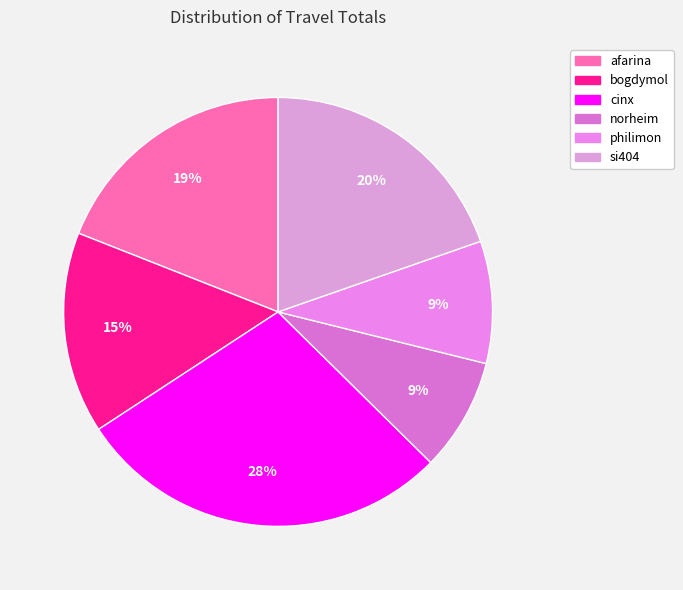

Rank the categories by value from lowest to highest.

norheim, philimon, bogdymol, afarina, si404, cinx